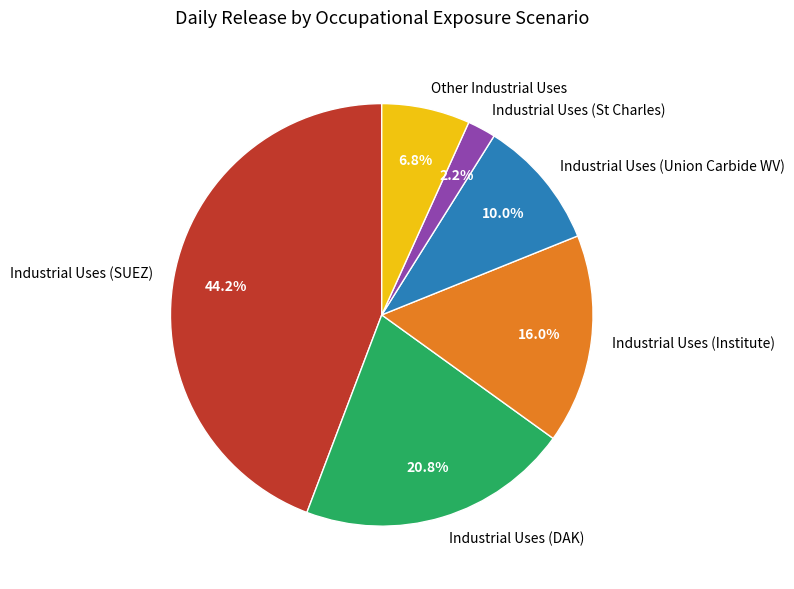

Rank the categories by value from highest to lowest.

Industrial Uses (SUEZ), Industrial Uses (DAK), Industrial Uses (Institute), Industrial Uses (Union Carbide WV), Other Industrial Uses, Industrial Uses (St Charles)